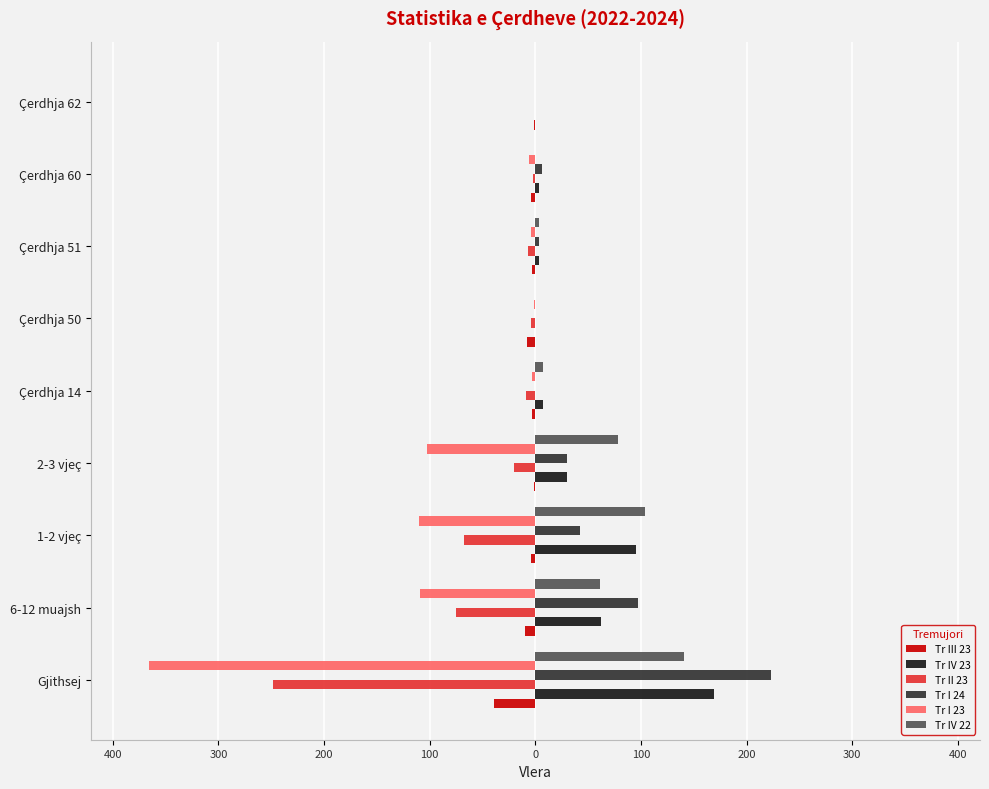

What are all the series names shown in the legend?

Tr III 23, Tr IV 23, Tr II 23, Tr I 24, Tr I 23, Tr IV 22